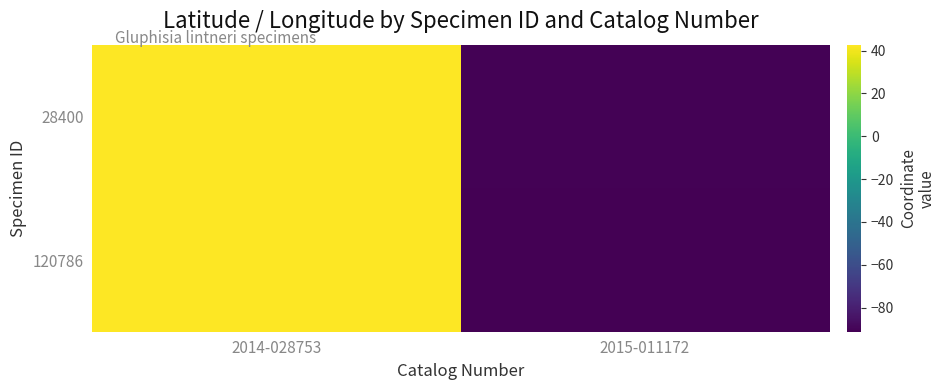

Reading left to right, extract all data points from this chart.

28400: 2014-028753=42.5	2015-011172=-90.7
120786: 2014-028753=42.8	2015-011172=-91.4